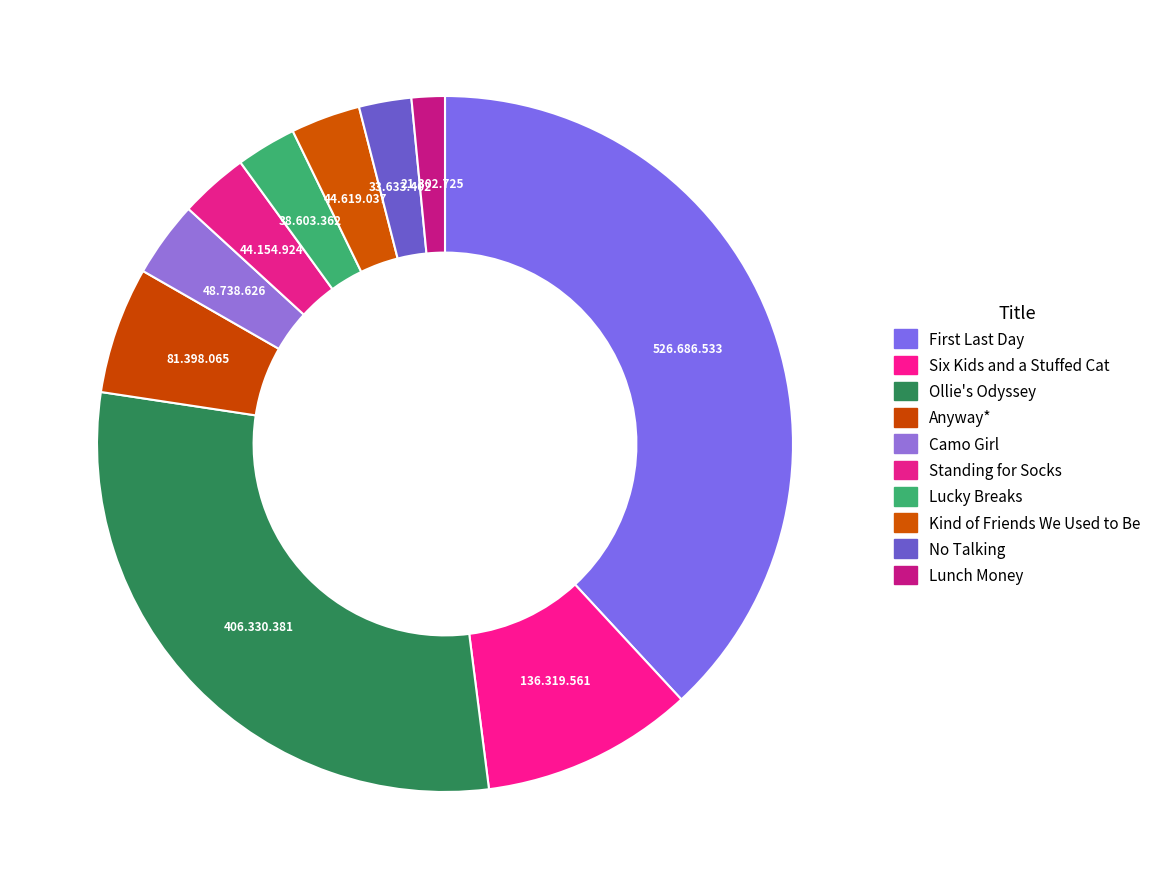

To the nearest percent, what portion does No Talking represent?

2%